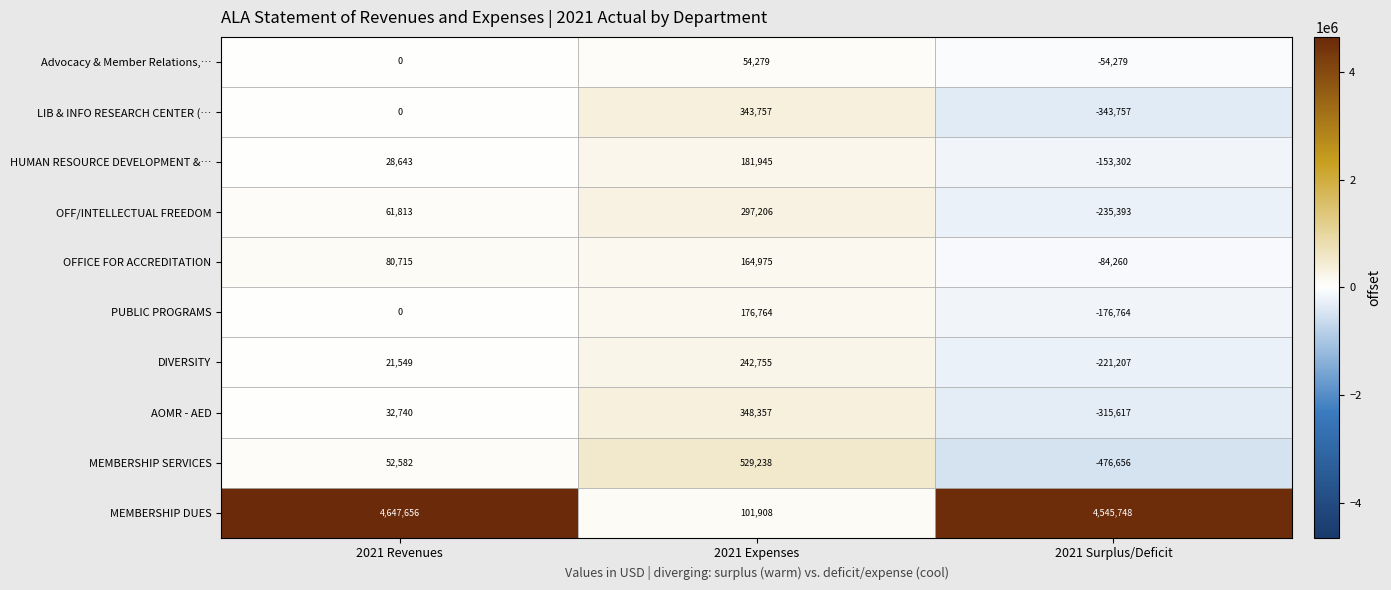

Rank the series by their maximum value, from lowest to highest.

Advocacy & Member Relations,…, OFFICE FOR ACCREDITATION, PUBLIC PROGRAMS, HUMAN RESOURCE DEVELOPMENT &…, DIVERSITY, OFF/INTELLECTUAL FREEDOM, LIB & INFO RESEARCH CENTER (…, AOMR - AED, MEMBERSHIP SERVICES, MEMBERSHIP DUES